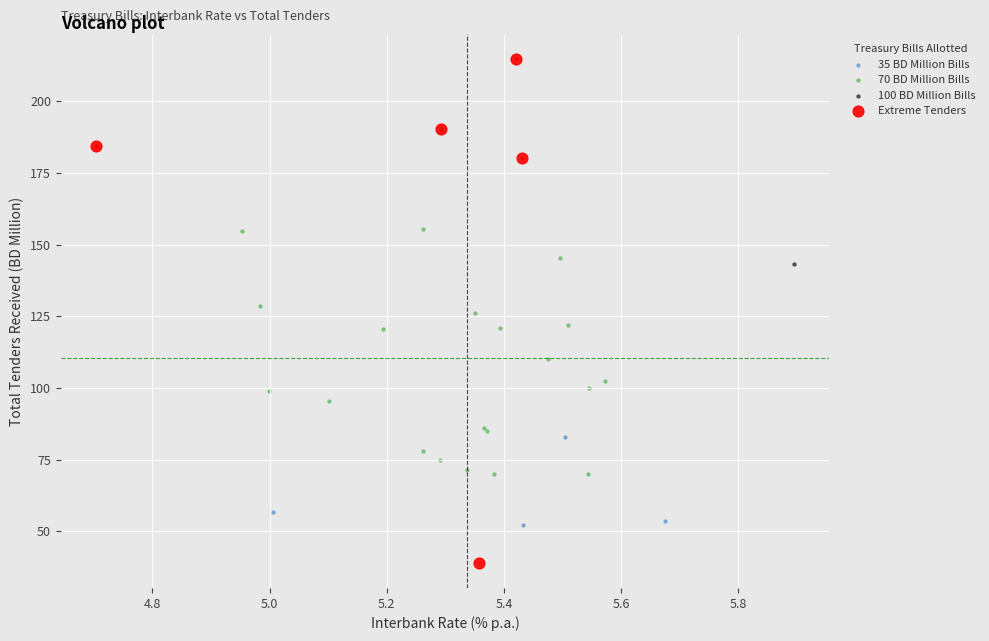

What are all the series names shown in the legend?

35 BD Million Bills, 70 BD Million Bills, 100 BD Million Bills, Extreme Tenders